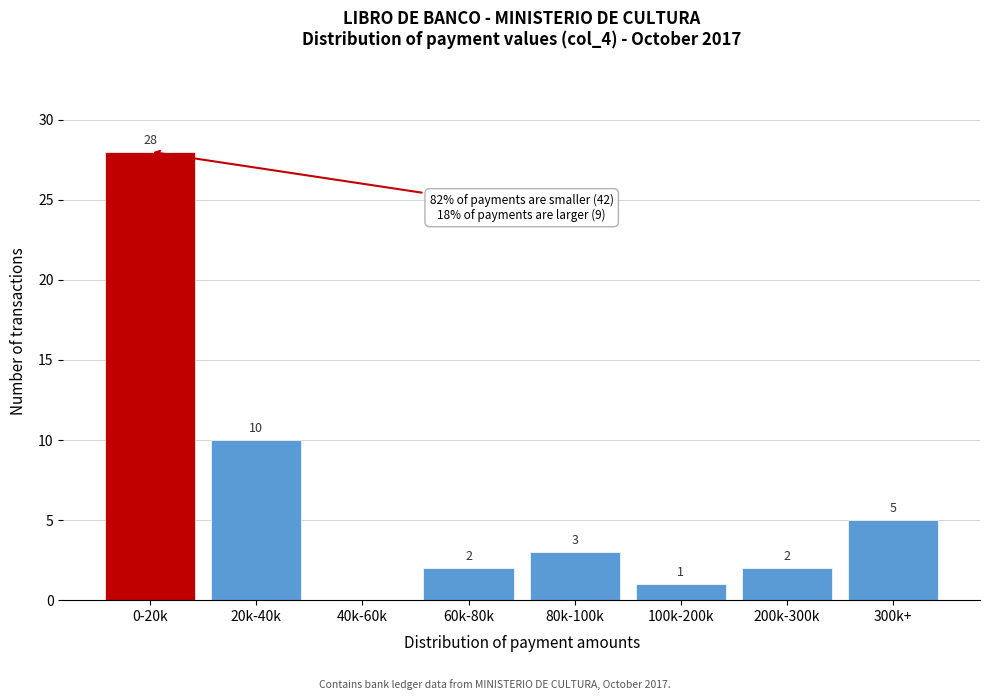

Reading right to left, extract all data points from this chart.

300k+=5	200k-300k=2	100k-200k=1	80k-100k=3	60k-80k=2	40k-60k=0	20k-40k=10	0-20k=28